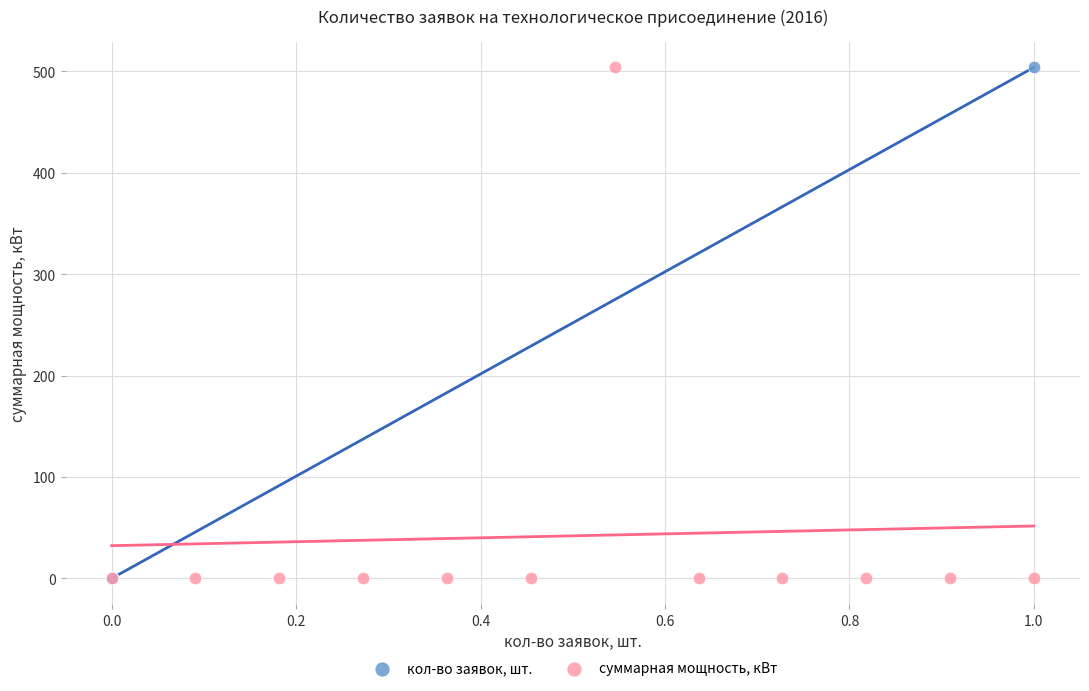

What are all the series names shown in the legend?

кол-во заявок, шт., суммарная мощность, кВт